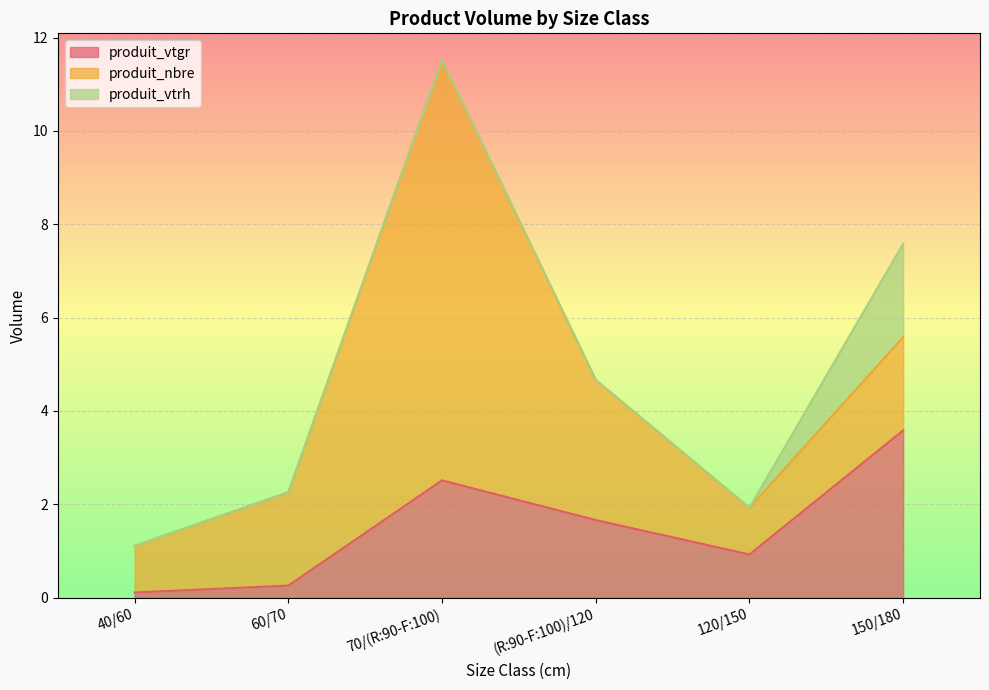

Is it true that produit_vtgr equals 0.1 at 40/60?

True